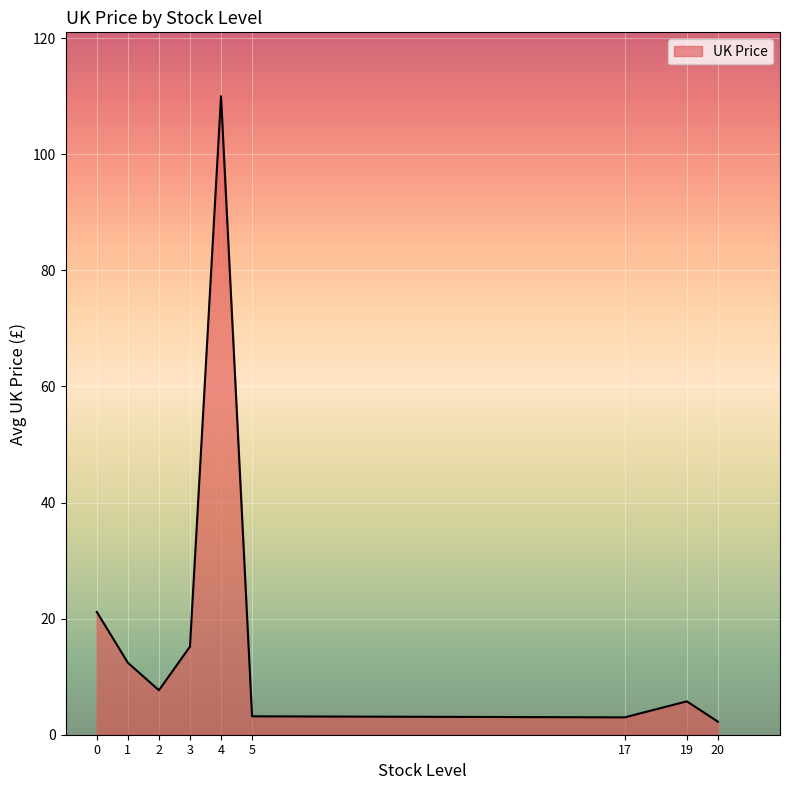

What is the approximate value at 2?

7.7